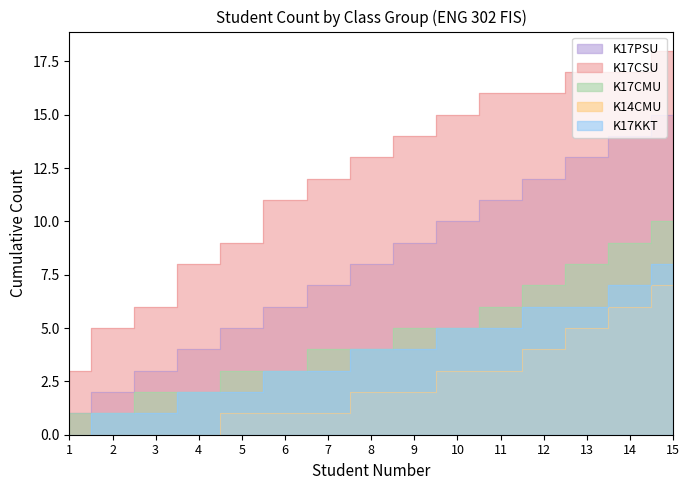

Does the chart display data point markers on the line(s)?

No